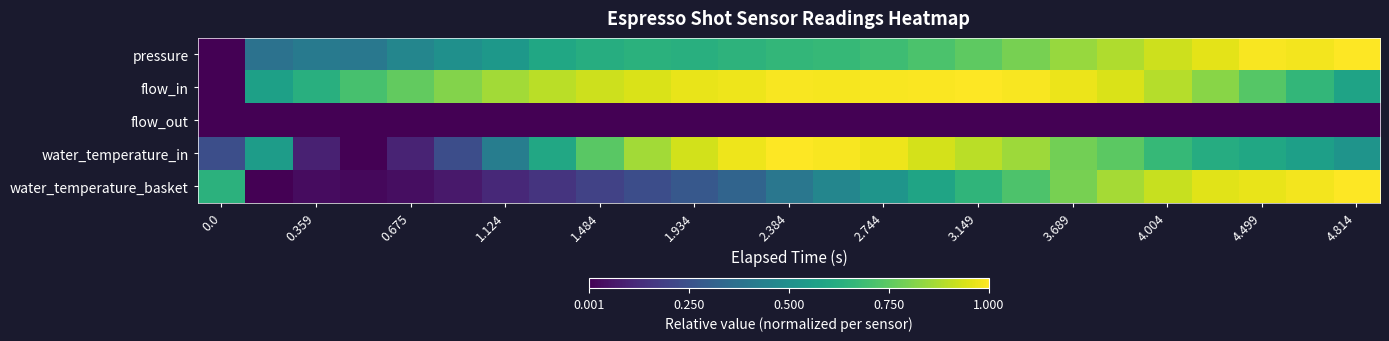

Count the number of data series in this chart.

5